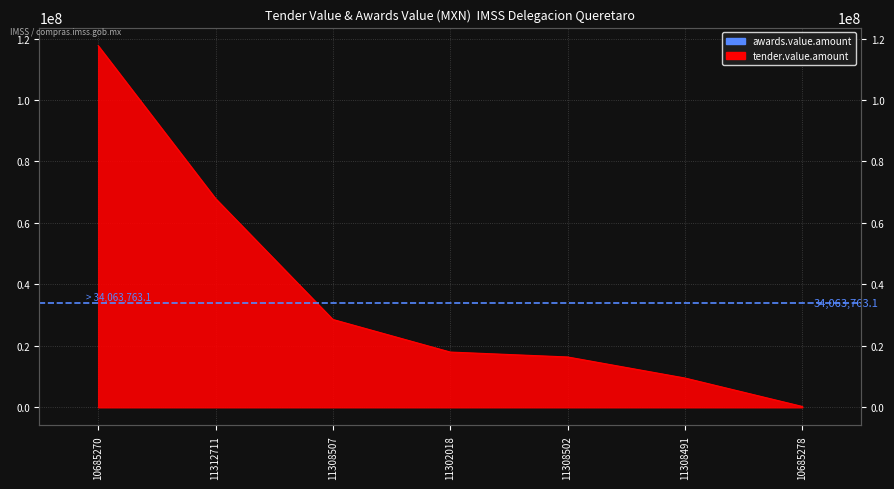

The chart shows a value of 67935400.0 at 11312711. True or false?

True